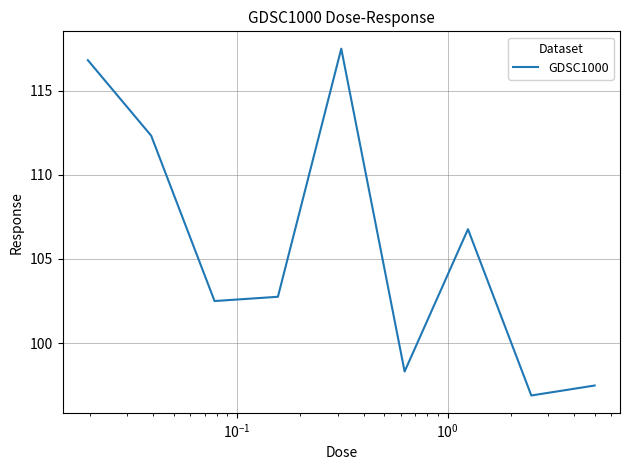

What is the smallest value displayed?

96.9